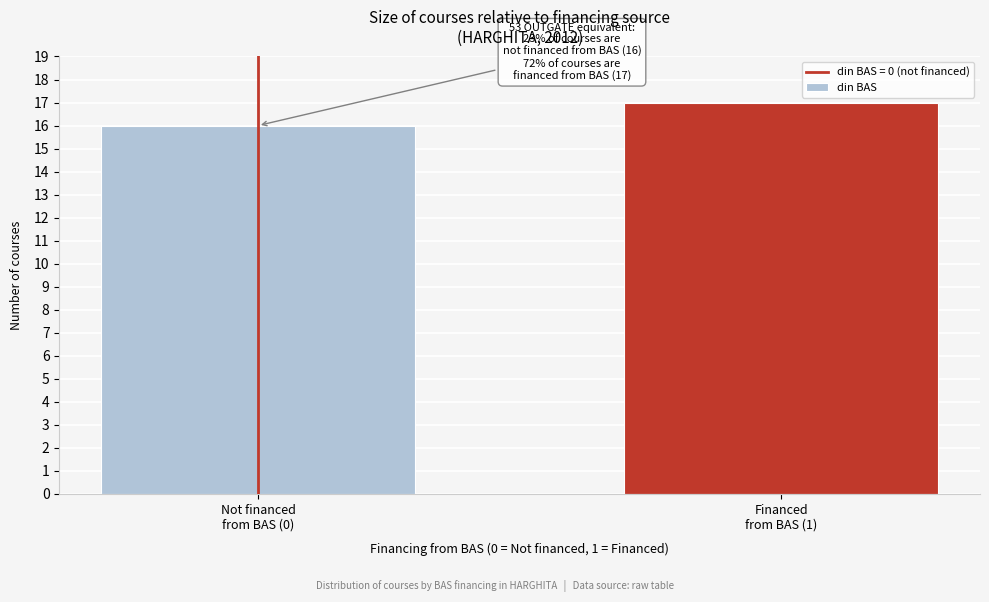

Reading right to left, transcribe all the data shown in this chart.

17	16